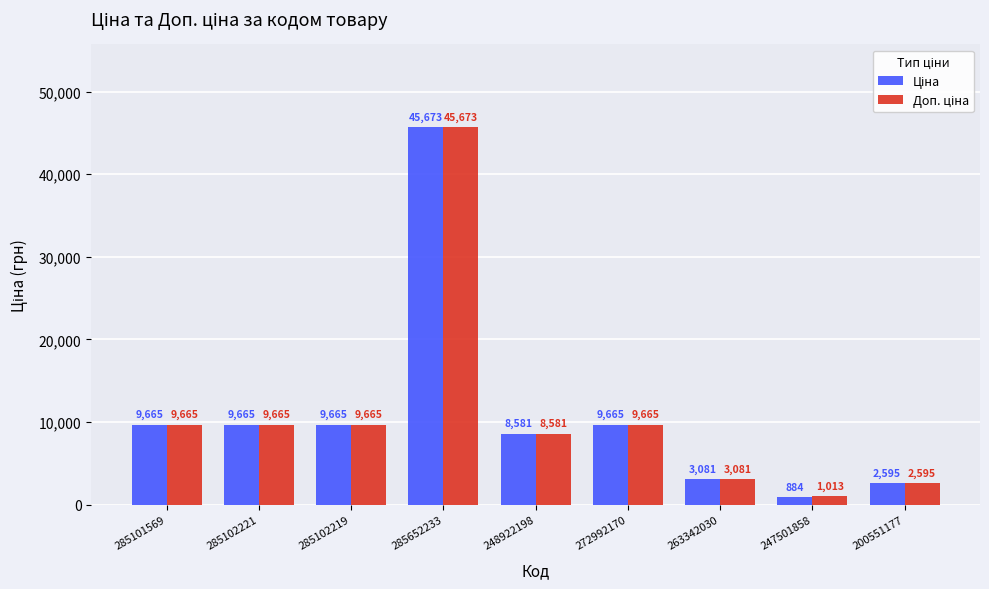

At which category is the sum across all series the highest?

285652233